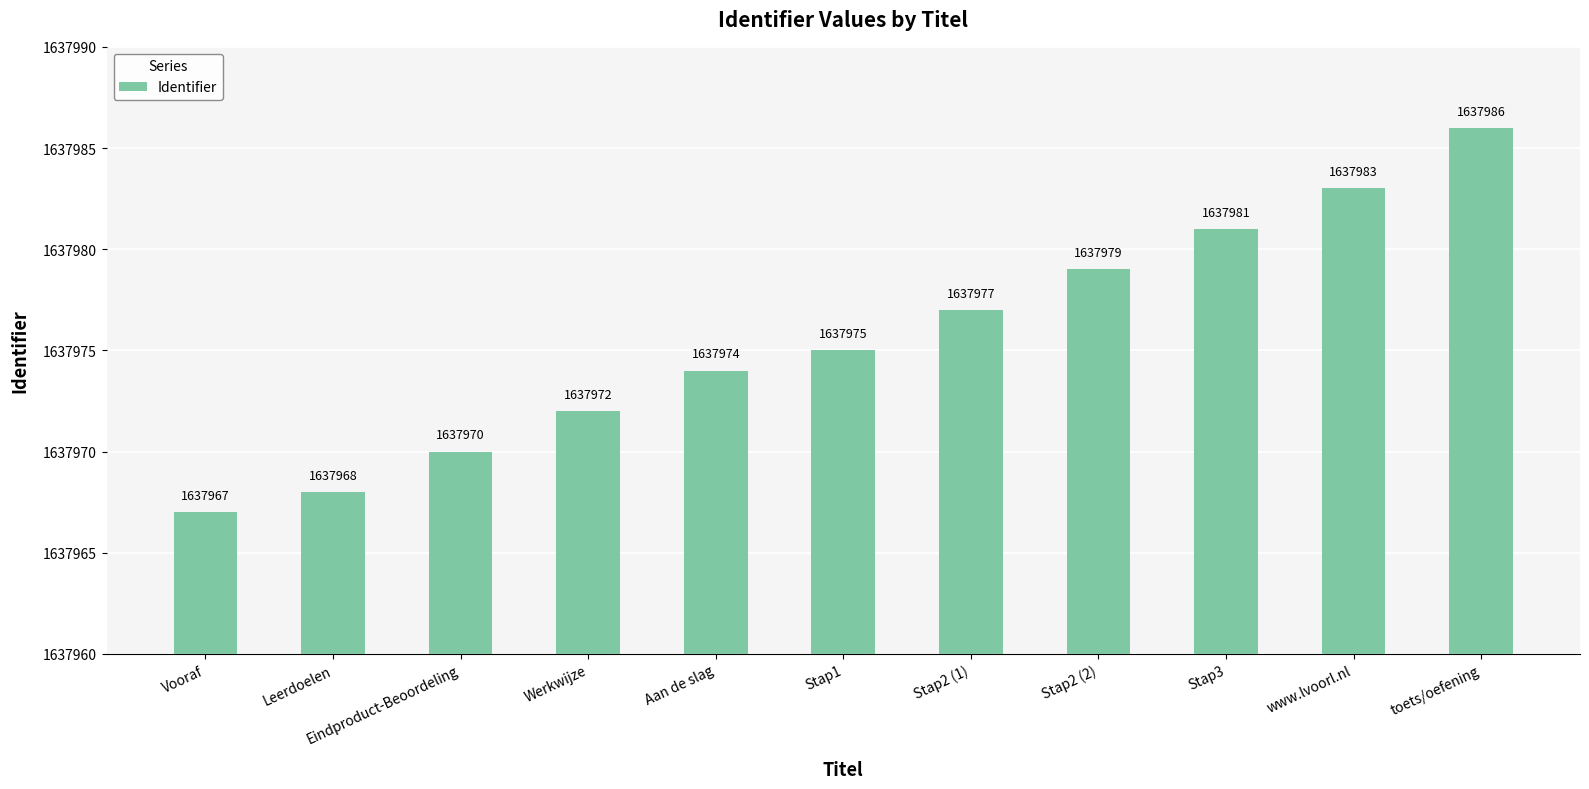

Count the values in the range 10 to 21.

7